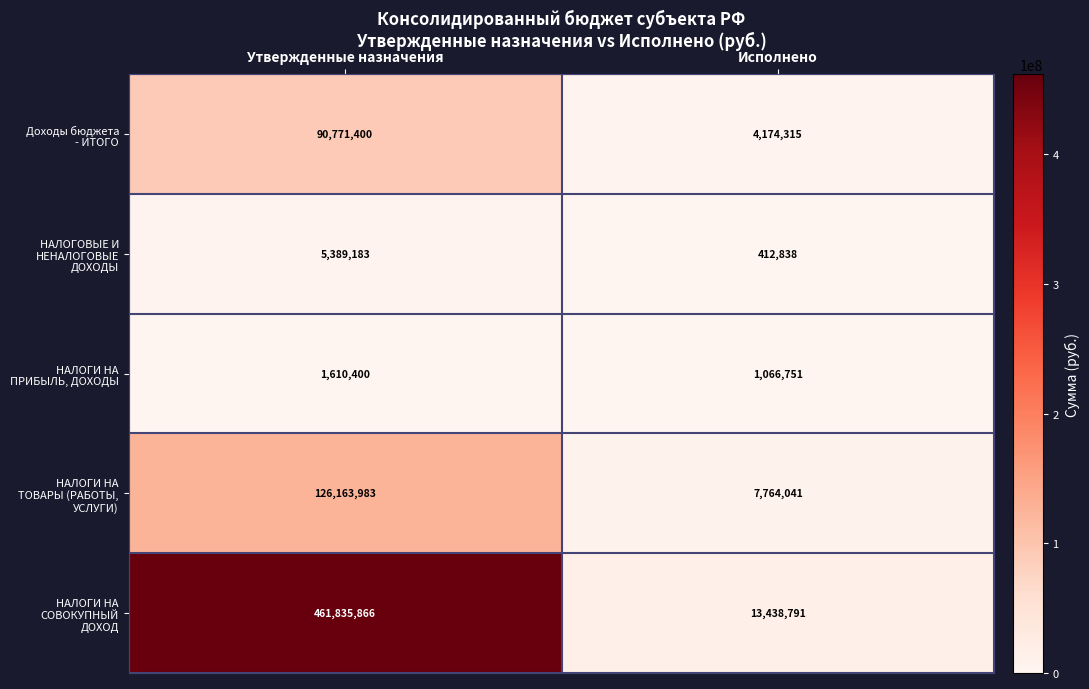

What is the difference between the highest and lowest values at Исполнено?

13025953